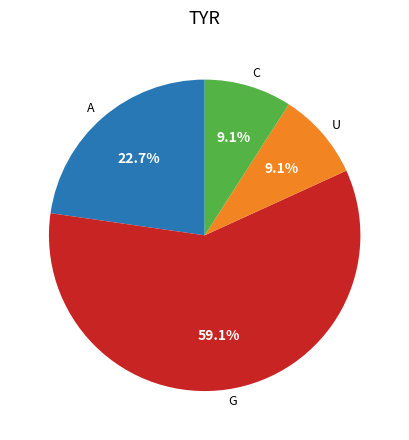

Which category has the biggest portion of the pie?

G